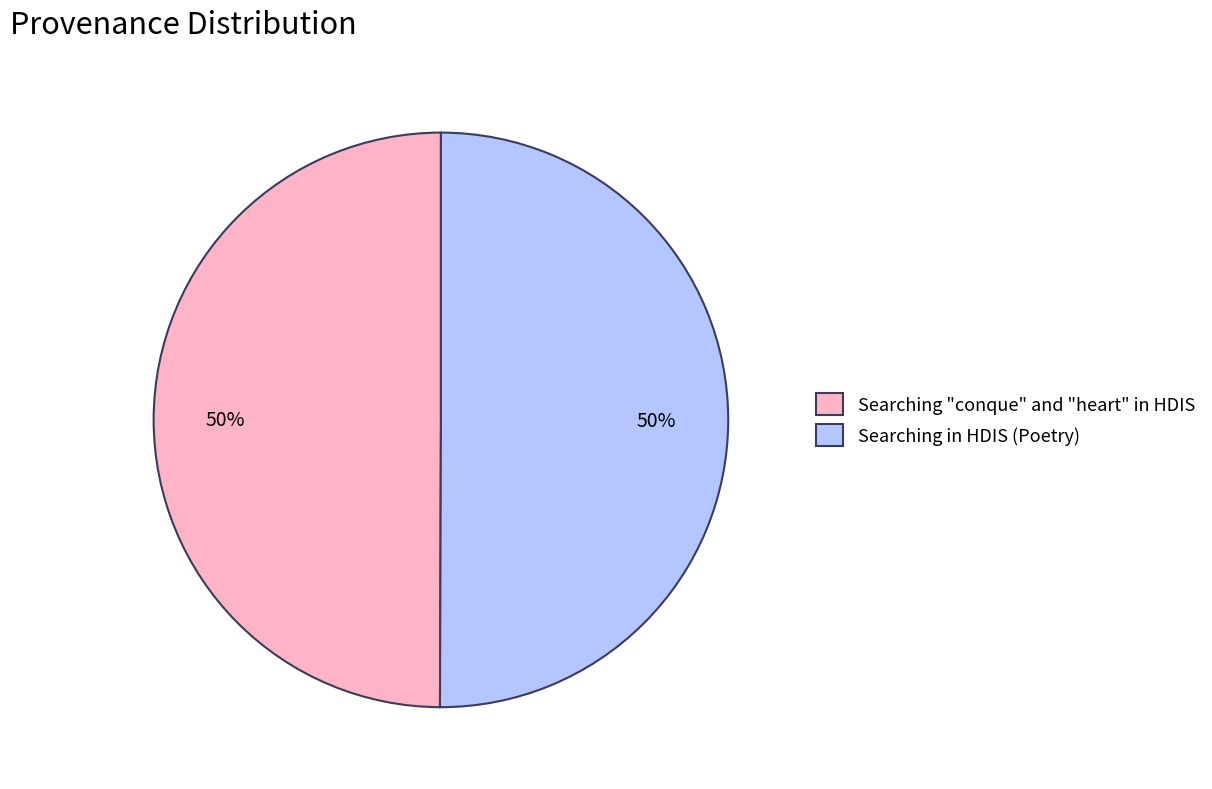

To the nearest percent, what portion does Searching in HDIS (Poetry) represent?

50%